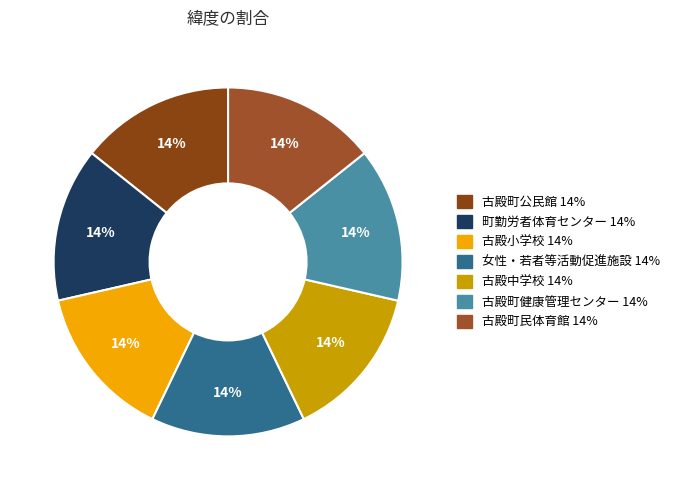

Does 町勤労者体育センター account for over 50% of the chart?

No